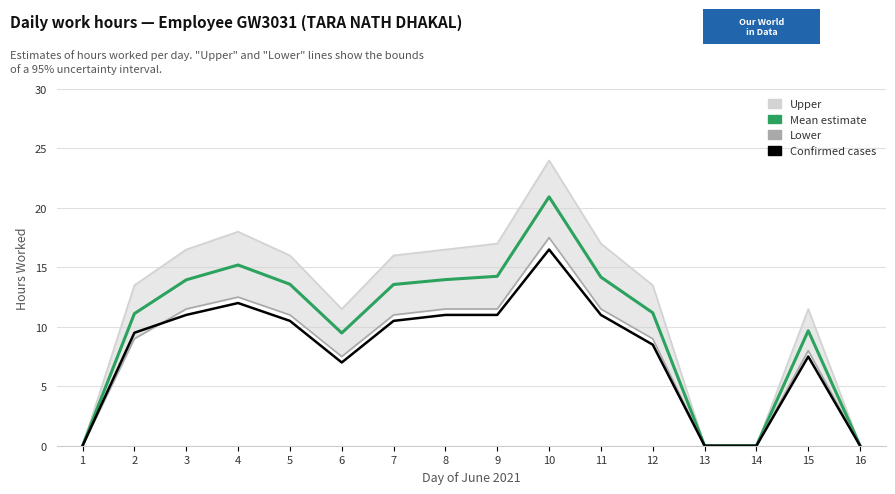

Which series changed the most between 5 and 10?

Upper